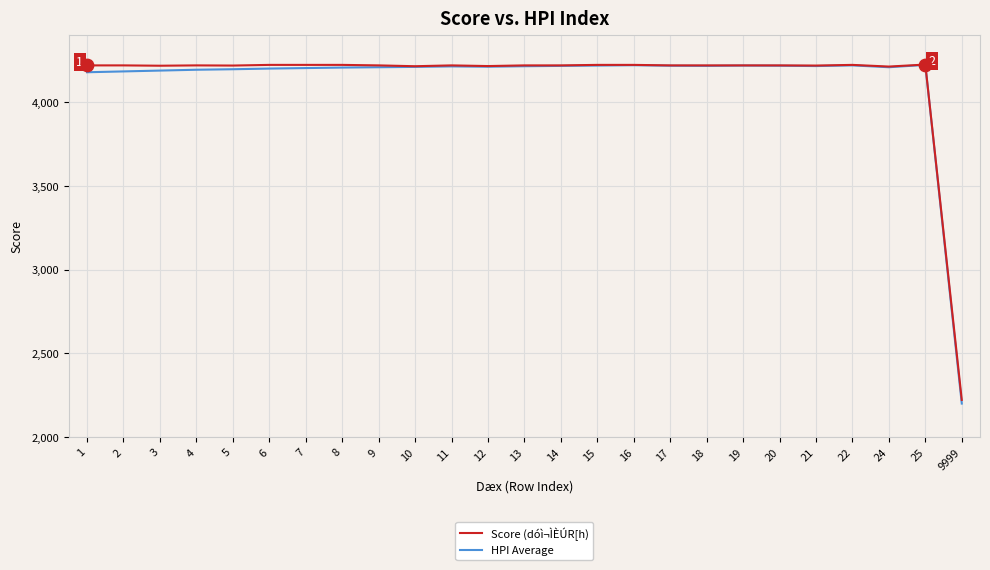

What are all the series names shown in the legend?

Score (dóì¬ÌÈÚR[h), HPI Average